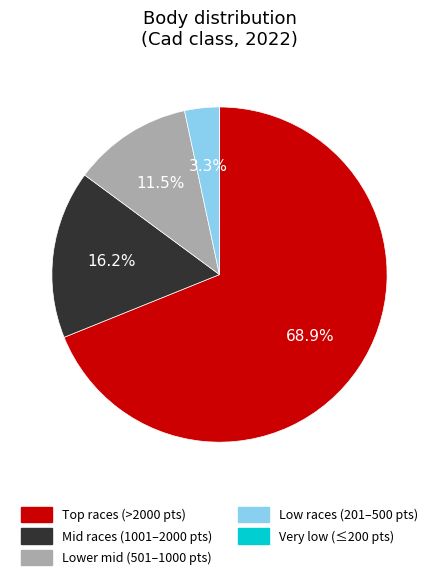

Between Low races (201–500 pts) and Lower mid (501–1000 pts), which is larger?

Lower mid (501–1000 pts)